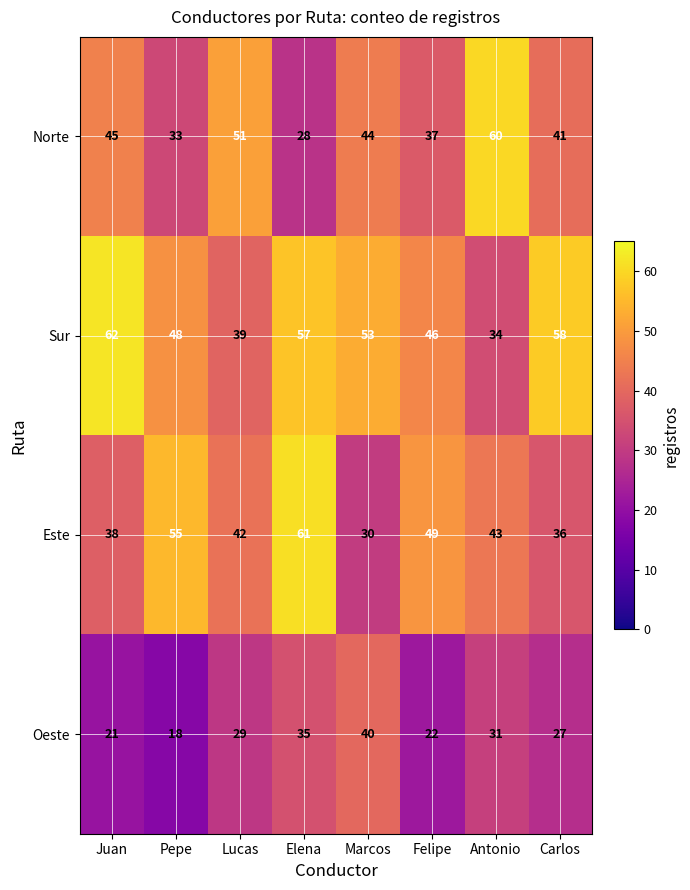

How many data points does each series have?

8